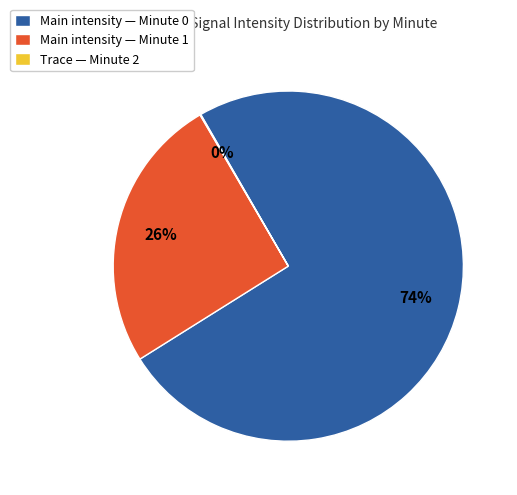

To the nearest percent, what percentage of the pie is Main intensity — Minute 0?

74%